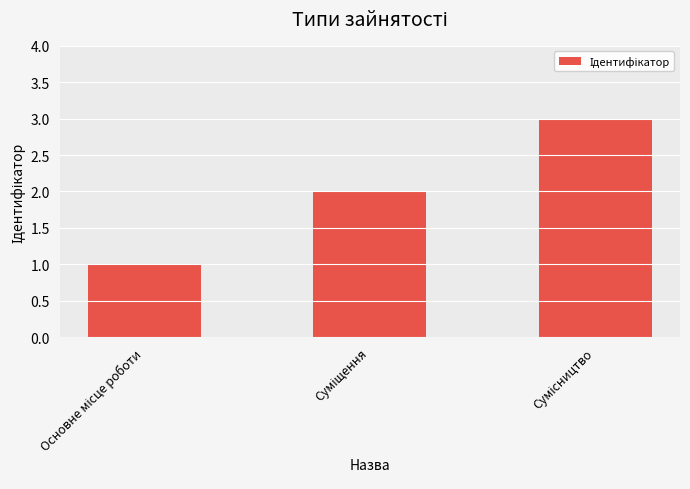

What is the greatest value displayed?

3